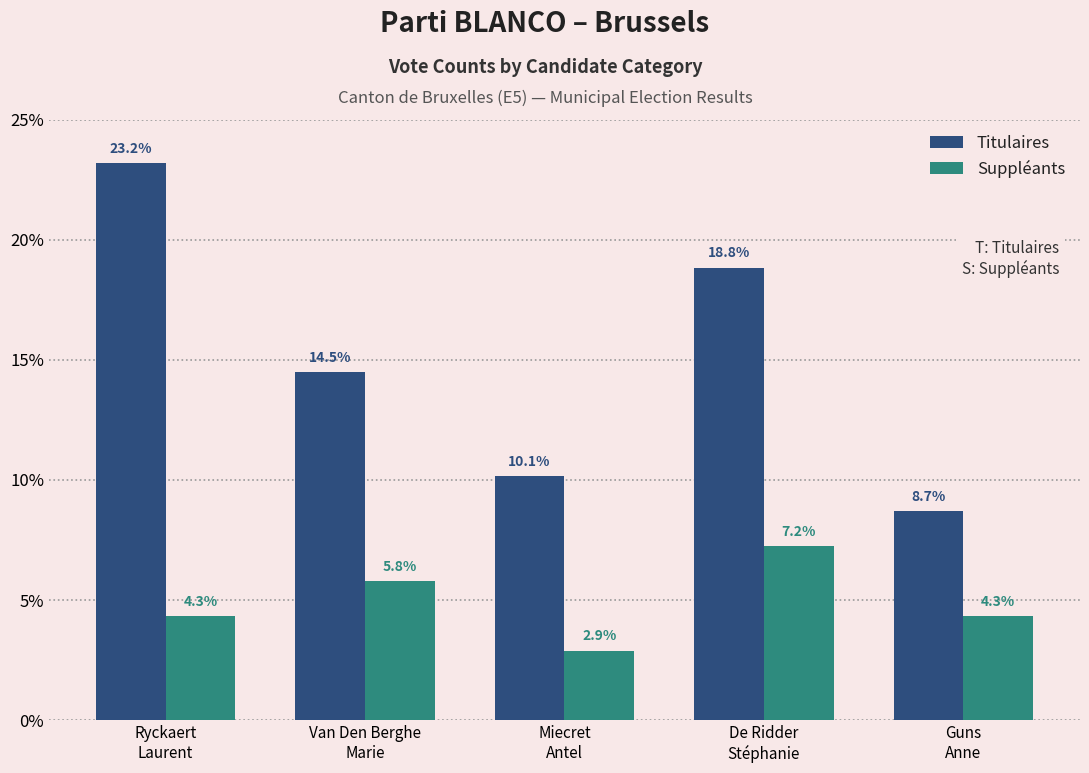

Reading right to left, extract all data points from this chart.

Titulaires: 8.7	18.8	10.1	14.5	23.2
Suppléants: 4.3	7.2	2.9	5.8	4.3